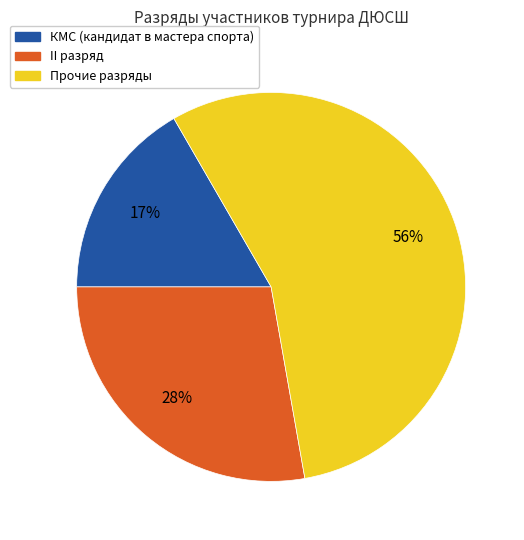

How many segments does this pie chart have?

3